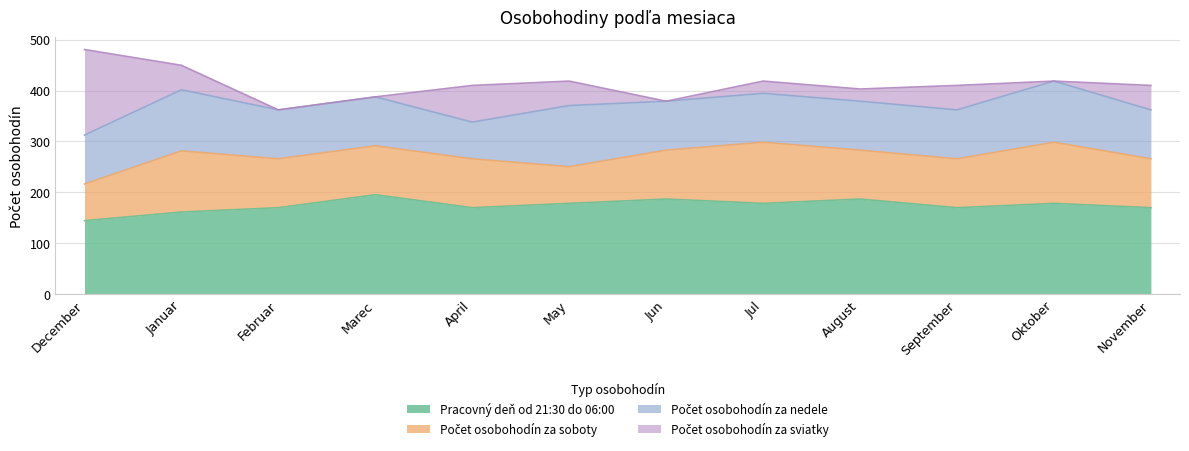

Reading right to left, what are all the values shown in this chart?

Pracovný deň od 21:30 do 06:00: 170.0	178.5	170.0	187.0	178.5	187.0	178.5	170.0	195.5	170.0	161.5	144.5
Počet osobohodín za soboty: 96.0	120.0	96.0	96.0	120.0	96.0	72.0	96.0	96.0	96.0	120.0	72.0
Počet osobohodín za nedele: 96.0	120.0	96.0	96.0	96.0	96.0	120.0	72.0	96.0	96.0	120.0	96.0
Počet osobohodín za sviatky: 48.0	0.0	48.0	24.0	24.0	0.0	48.0	72.0	0.0	0.0	48.0	168.0